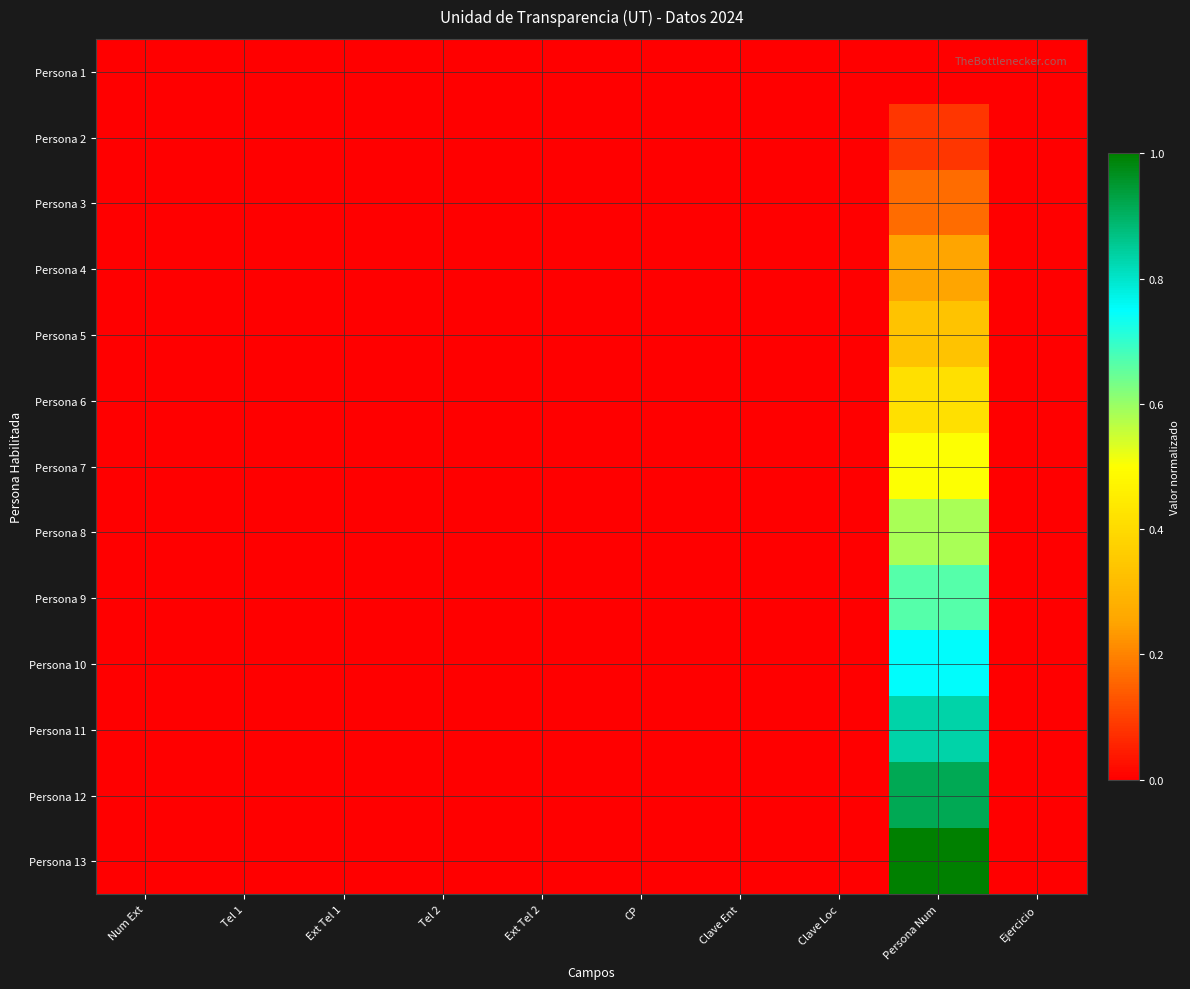

Reading left to right, what are all the values shown in this chart?

Persona 1: Num Ext=0.0	Tel 1=0.0	Ext Tel 1=0.0	Tel 2=0.0	Ext Tel 2=0.0	CP=0.0	Clave Ent=0.0	Clave Loc=0.0	Persona Num=0.0	Ejercicio=0.0
Persona 2: Num Ext=0.0	Tel 1=0.0	Ext Tel 1=0.0	Tel 2=0.0	Ext Tel 2=0.0	CP=0.0	Clave Ent=0.0	Clave Loc=0.0	Persona Num=0.1	Ejercicio=0.0
Persona 3: Num Ext=0.0	Tel 1=0.0	Ext Tel 1=0.0	Tel 2=0.0	Ext Tel 2=0.0	CP=0.0	Clave Ent=0.0	Clave Loc=0.0	Persona Num=0.2	Ejercicio=0.0
Persona 4: Num Ext=0.0	Tel 1=0.0	Ext Tel 1=0.0	Tel 2=0.0	Ext Tel 2=0.0	CP=0.0	Clave Ent=0.0	Clave Loc=0.0	Persona Num=0.2	Ejercicio=0.0
Persona 5: Num Ext=0.0	Tel 1=0.0	Ext Tel 1=0.0	Tel 2=0.0	Ext Tel 2=0.0	CP=0.0	Clave Ent=0.0	Clave Loc=0.0	Persona Num=0.3	Ejercicio=0.0
Persona 6: Num Ext=0.0	Tel 1=0.0	Ext Tel 1=0.0	Tel 2=0.0	Ext Tel 2=0.0	CP=0.0	Clave Ent=0.0	Clave Loc=0.0	Persona Num=0.4	Ejercicio=0.0
Persona 7: Num Ext=0.0	Tel 1=0.0	Ext Tel 1=0.0	Tel 2=0.0	Ext Tel 2=0.0	CP=0.0	Clave Ent=0.0	Clave Loc=0.0	Persona Num=0.5	Ejercicio=0.0
Persona 8: Num Ext=0.0	Tel 1=0.0	Ext Tel 1=0.0	Tel 2=0.0	Ext Tel 2=0.0	CP=0.0	Clave Ent=0.0	Clave Loc=0.0	Persona Num=0.6	Ejercicio=0.0
Persona 9: Num Ext=0.0	Tel 1=0.0	Ext Tel 1=0.0	Tel 2=0.0	Ext Tel 2=0.0	CP=0.0	Clave Ent=0.0	Clave Loc=0.0	Persona Num=0.7	Ejercicio=0.0
Persona 10: Num Ext=0.0	Tel 1=0.0	Ext Tel 1=0.0	Tel 2=0.0	Ext Tel 2=0.0	CP=0.0	Clave Ent=0.0	Clave Loc=0.0	Persona Num=0.8	Ejercicio=0.0
Persona 11: Num Ext=0.0	Tel 1=0.0	Ext Tel 1=0.0	Tel 2=0.0	Ext Tel 2=0.0	CP=0.0	Clave Ent=0.0	Clave Loc=0.0	Persona Num=0.8	Ejercicio=0.0
Persona 12: Num Ext=0.0	Tel 1=0.0	Ext Tel 1=0.0	Tel 2=0.0	Ext Tel 2=0.0	CP=0.0	Clave Ent=0.0	Clave Loc=0.0	Persona Num=0.9	Ejercicio=0.0
Persona 13: Num Ext=0.0	Tel 1=0.0	Ext Tel 1=0.0	Tel 2=0.0	Ext Tel 2=0.0	CP=0.0	Clave Ent=0.0	Clave Loc=0.0	Persona Num=1.0	Ejercicio=0.0